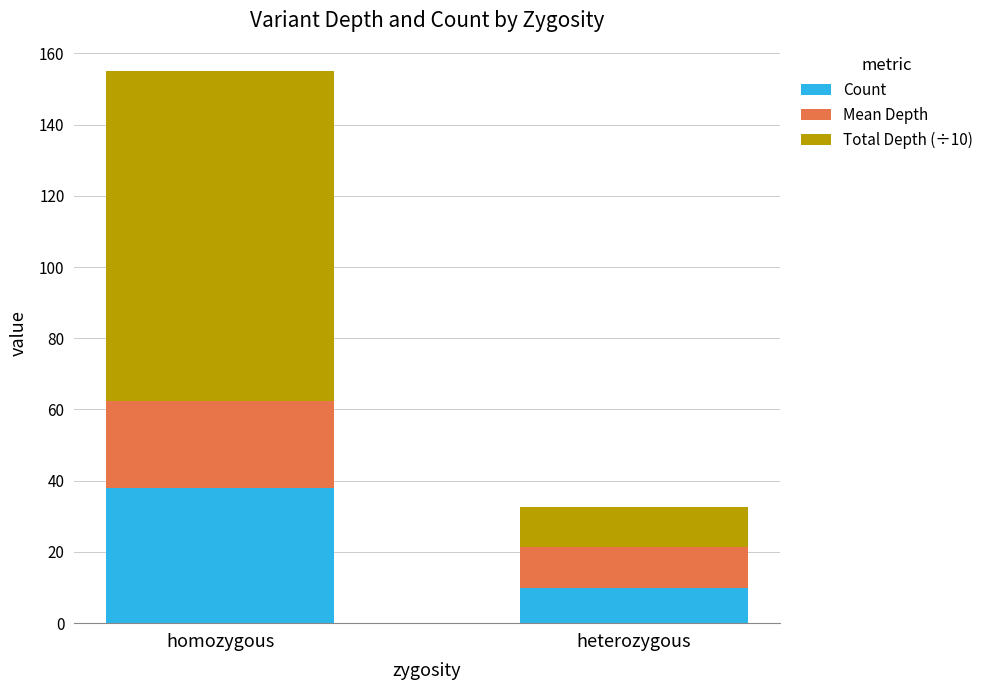

The value of Count at heterozygous is 2.4. True or false?

False